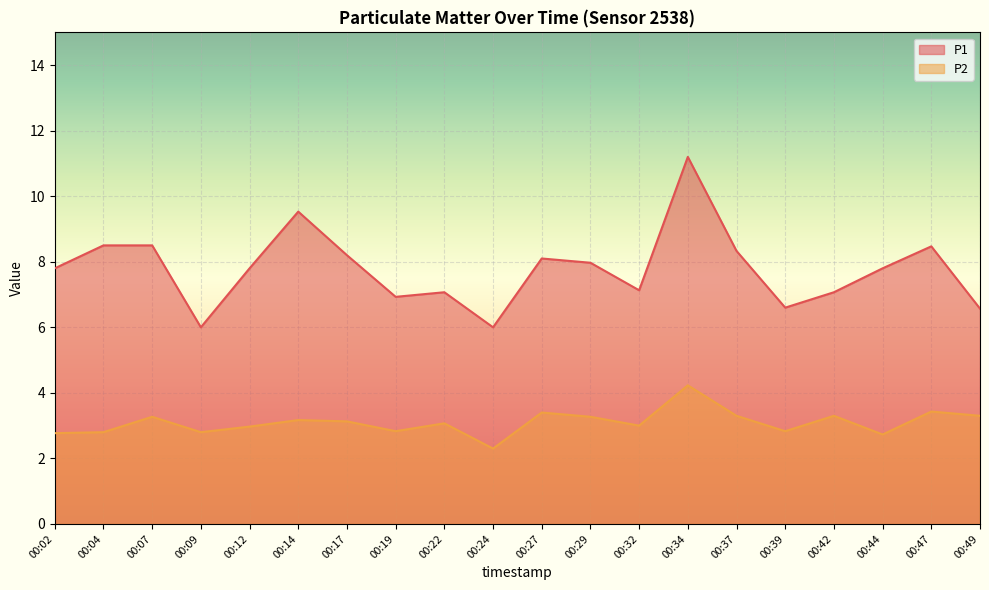

Where is P2 nearest to the value 3?

00:32